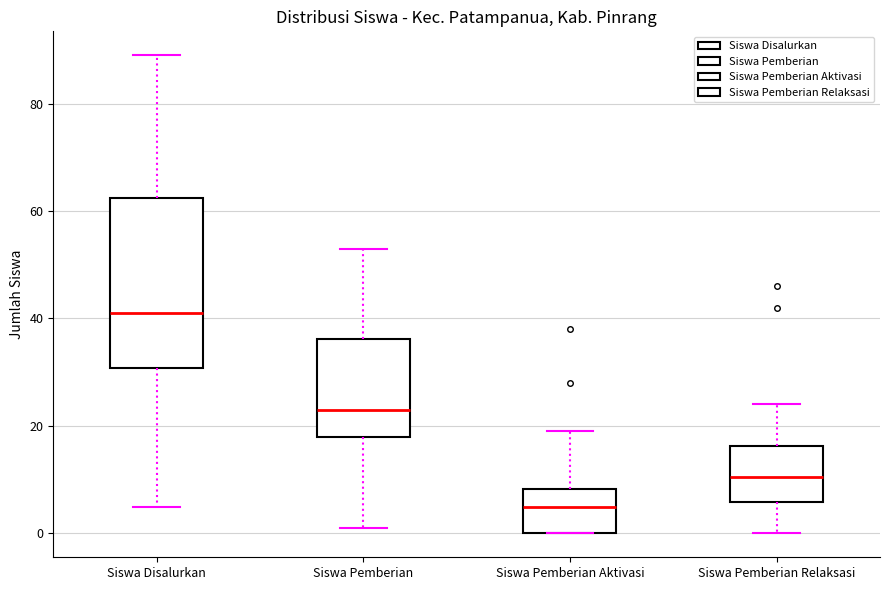

Reading left to right, transcribe this box plot: for each box, give where its median line is, the range the box spans, and where its two whiskers end, as read against the y-axis. The values are not printed on the chart, so give them approximately, as read against the axis.

Siswa Disalurkan: median 42, box 30 to 62, whiskers 6 to 90
Siswa Pemberian: median 24, box 18 to 36, whiskers 2 to 54
Siswa Pemberian Aktivasi: median 6, box 0 to 8, whiskers 0 to 20
Siswa Pemberian Relaksasi: median 10, box 6 to 16, whiskers 0 to 24